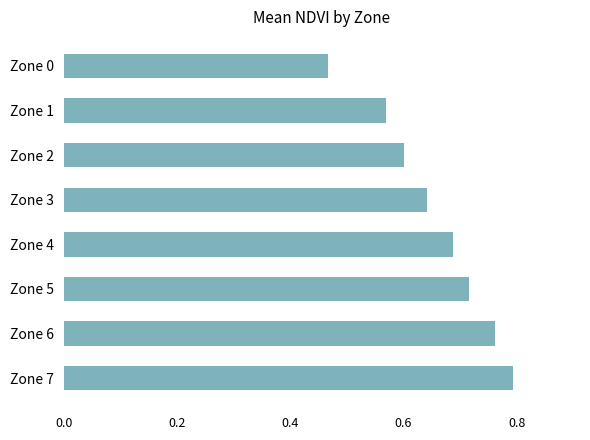

How many series are shown in this chart?

1